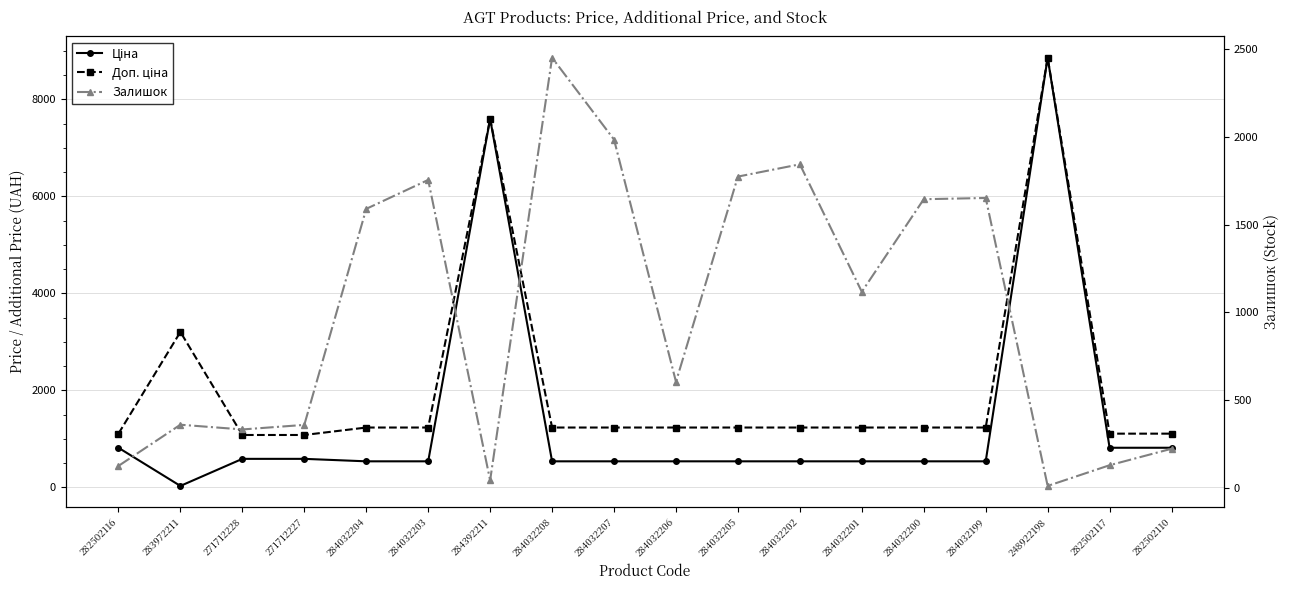

Which series has the widest spread of values?

Ціна